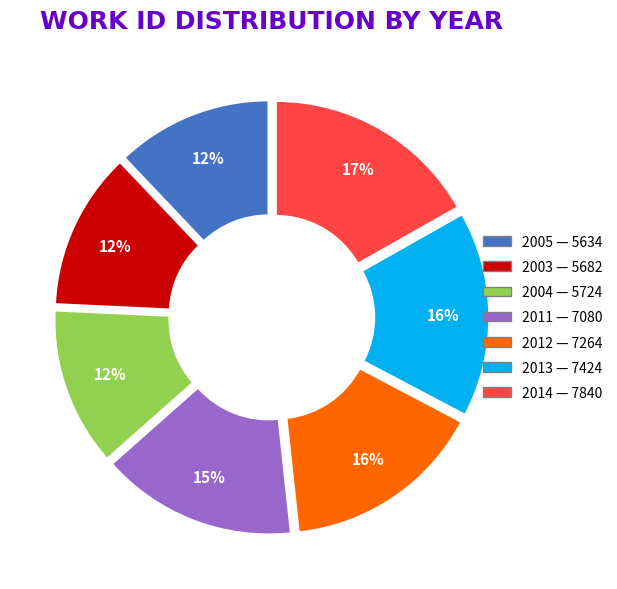

Does any single category account for the majority?

No